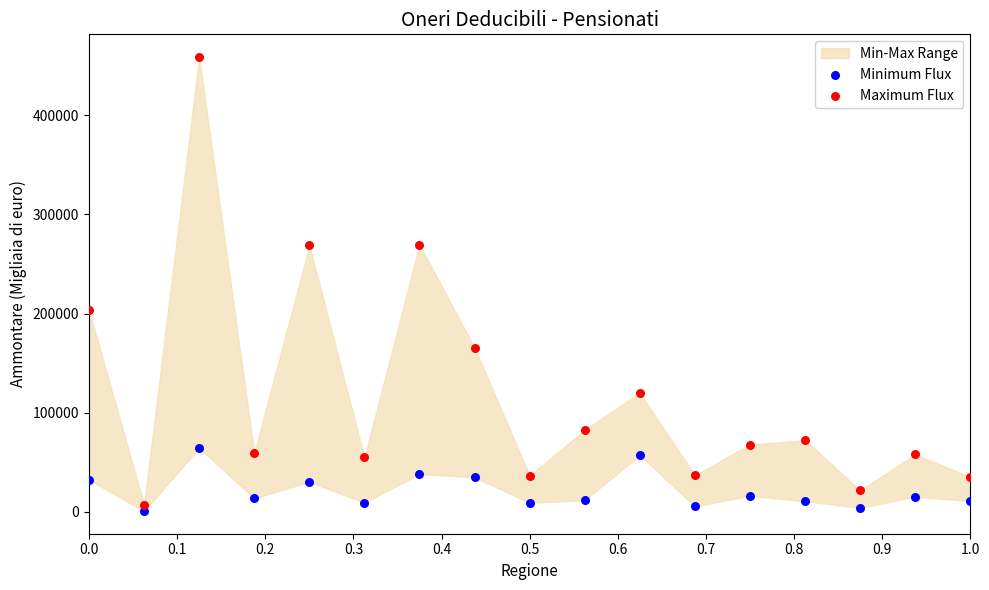

Which series has the largest Y range (max minus min)?

Maximum Flux